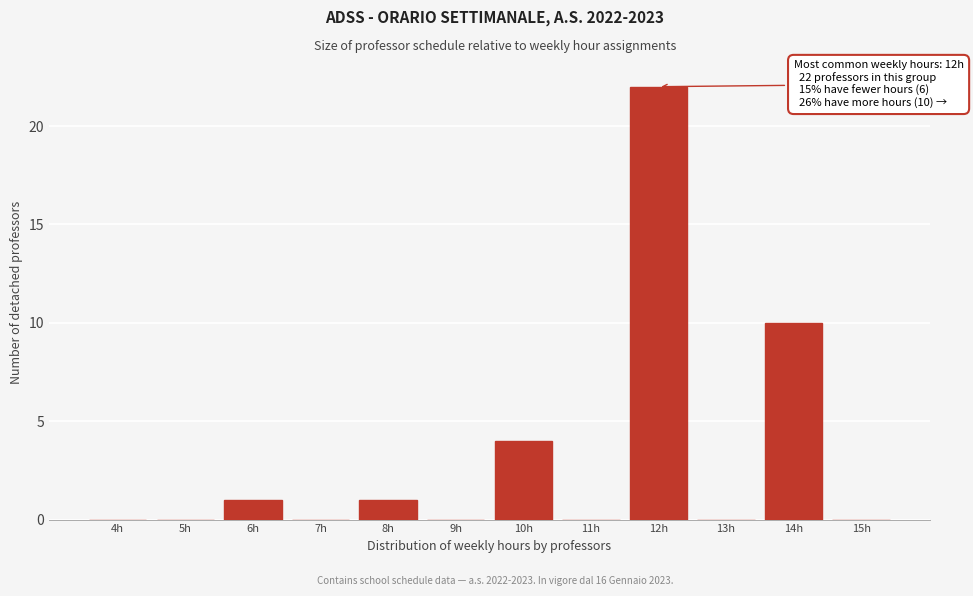

Reading left to right, transcribe all the data shown in this chart.

4h=0	5h=0	6h=1	7h=0	8h=1	9h=0	10h=4	11h=0	12h=22	13h=0	14h=10	15h=0